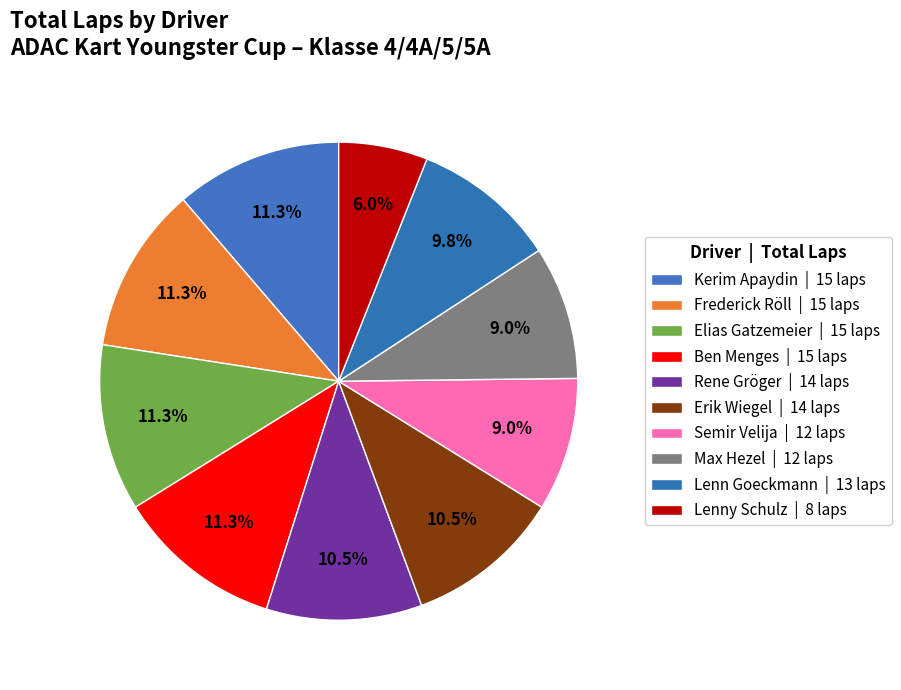

The Lenn Goeckmann slice represents 23% of the pie. True or false?

False